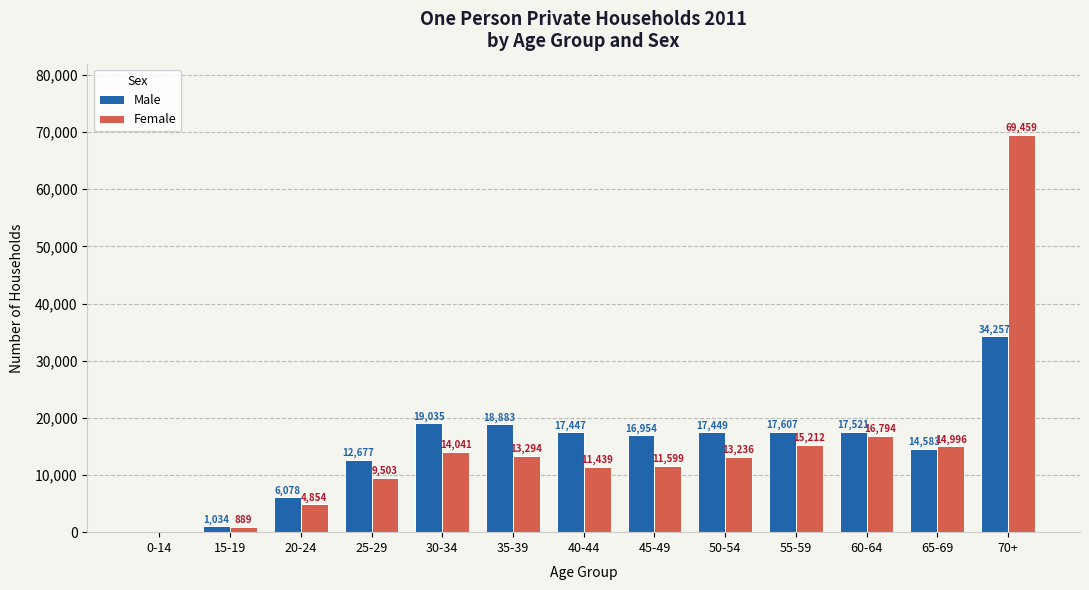

Which series changed the most between 20-24 and 35-39?

Male